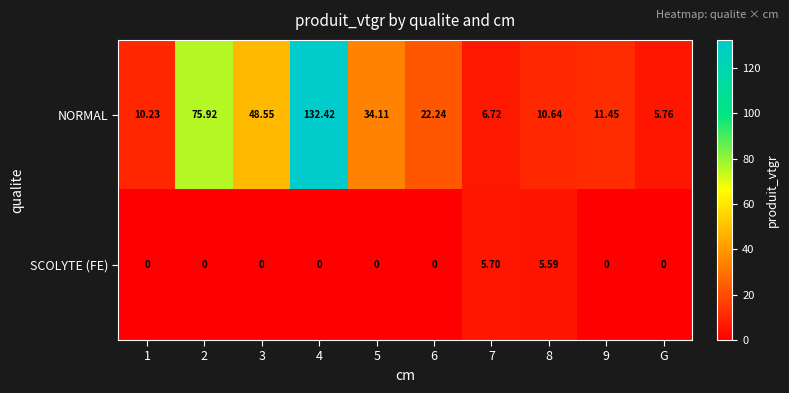

Rank the series by their maximum value, from highest to lowest.

NORMAL, SCOLYTE (FE)